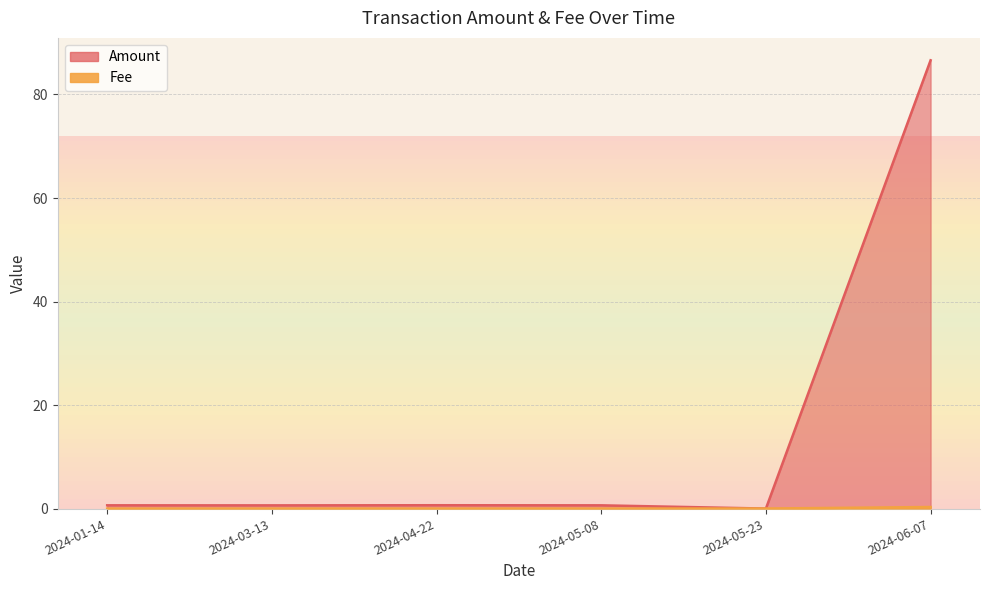

Which series changed the most between 2024-03-13 and 2024-05-08?

Amount